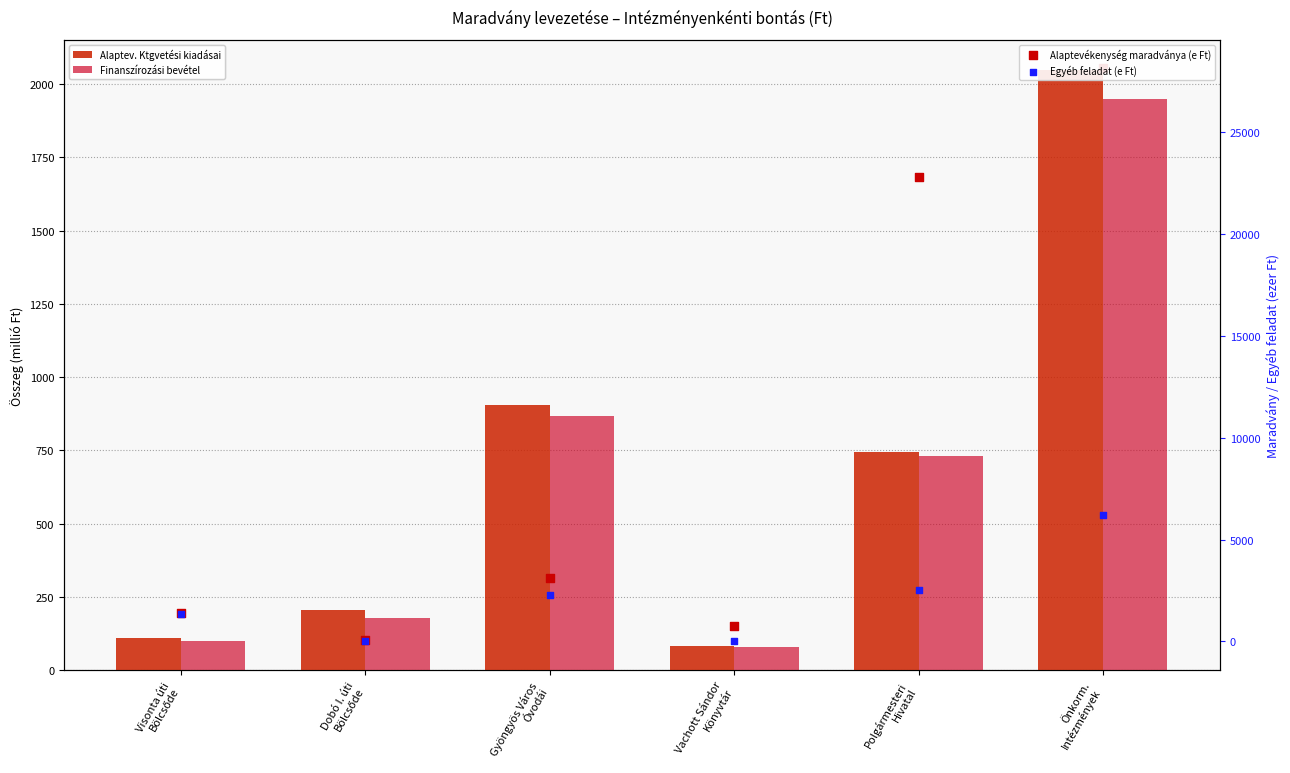

Which series contains the highest Y value?

Alaptevékenység maradványa (e Ft)